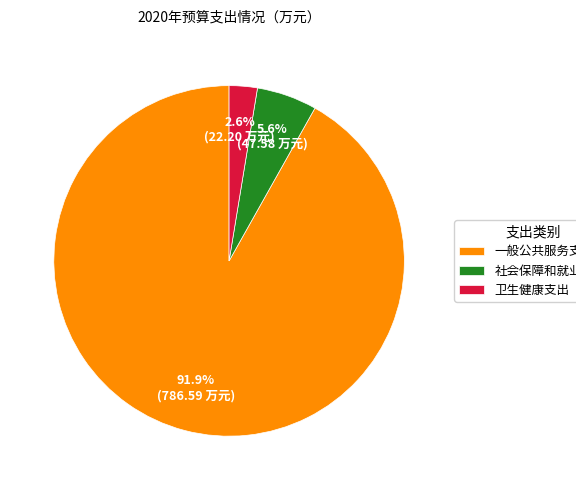

Which slice represents more than half of the pie?

一般公共服务支出